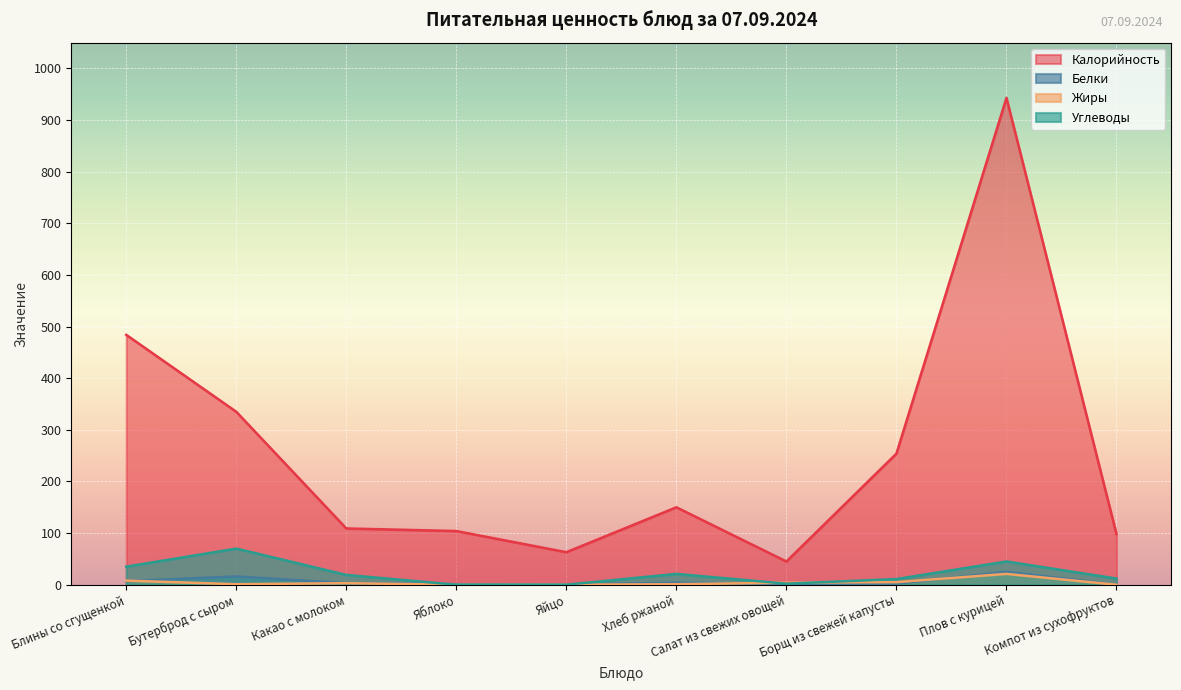

What is the difference between the highest and lowest values at Компот из сухофруктов?

98